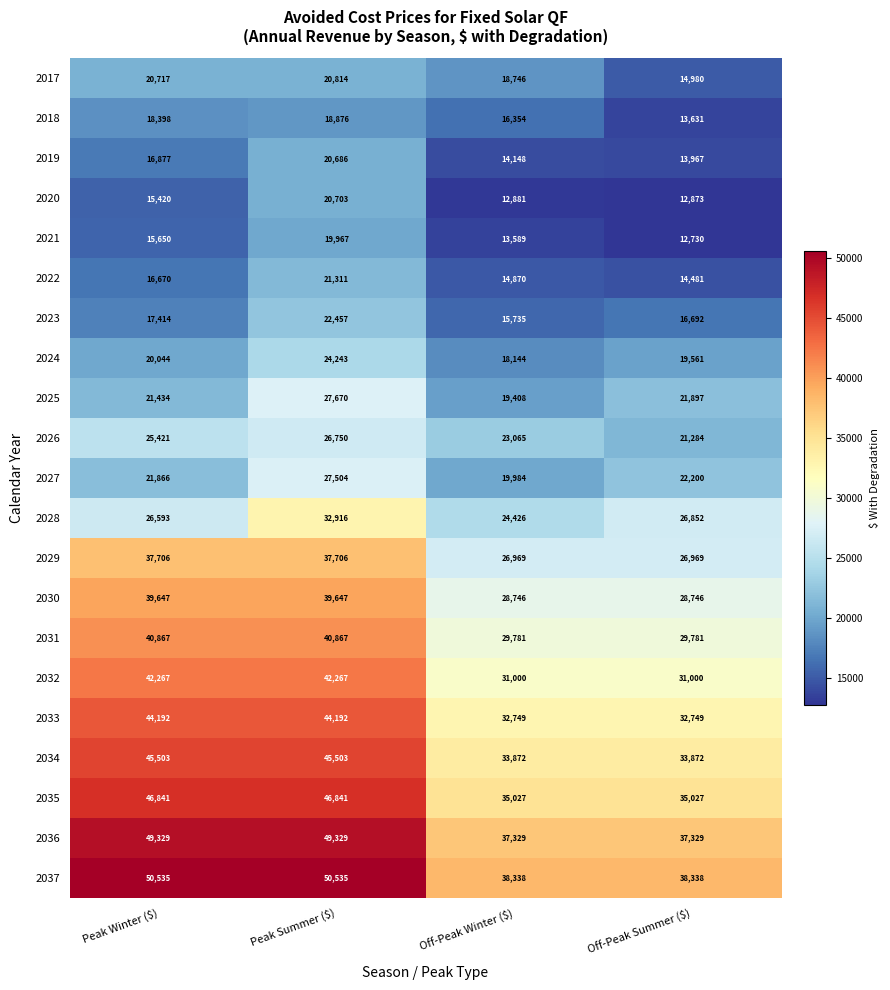

What is the difference between the maximum and minimum values in the 2032 series?

11267